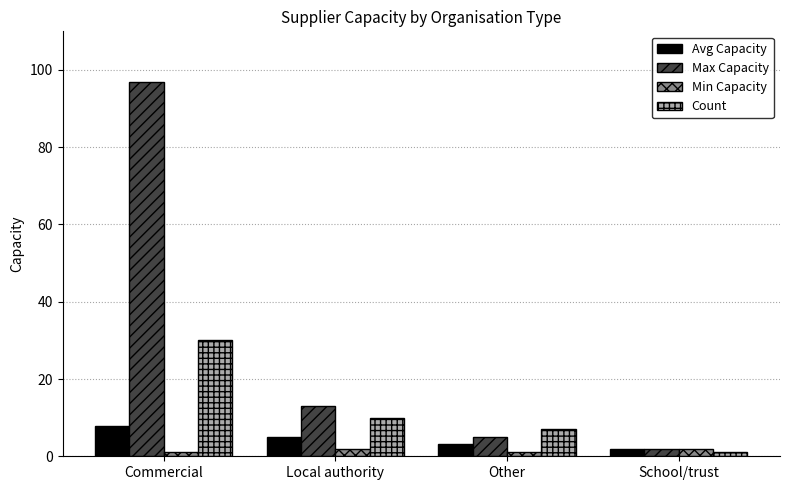

What is the value of the Count bar at the 2nd from the left?

10.0